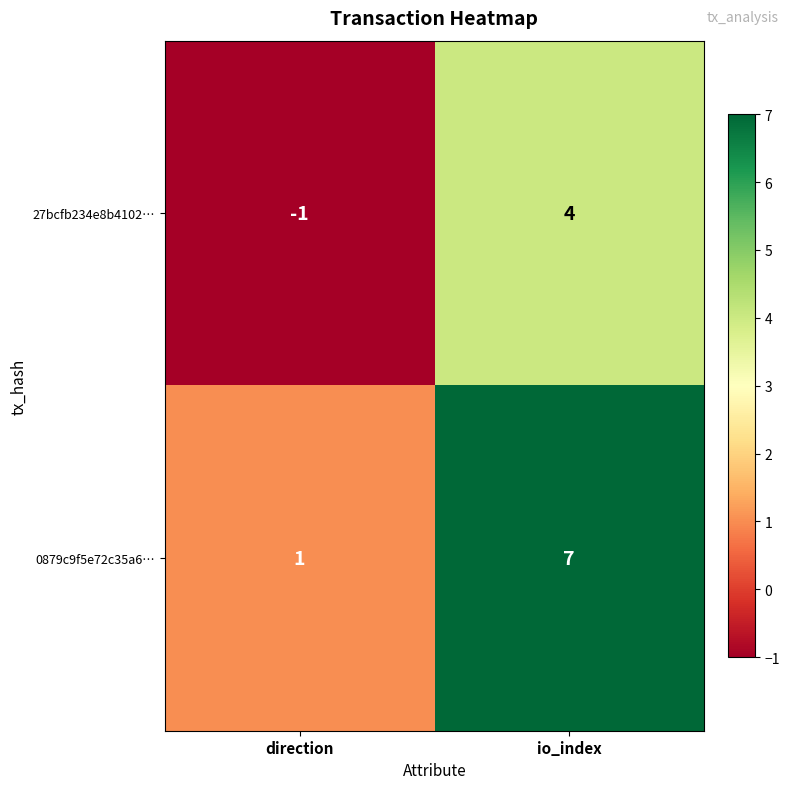

What is the total value across all series at io_index?

11